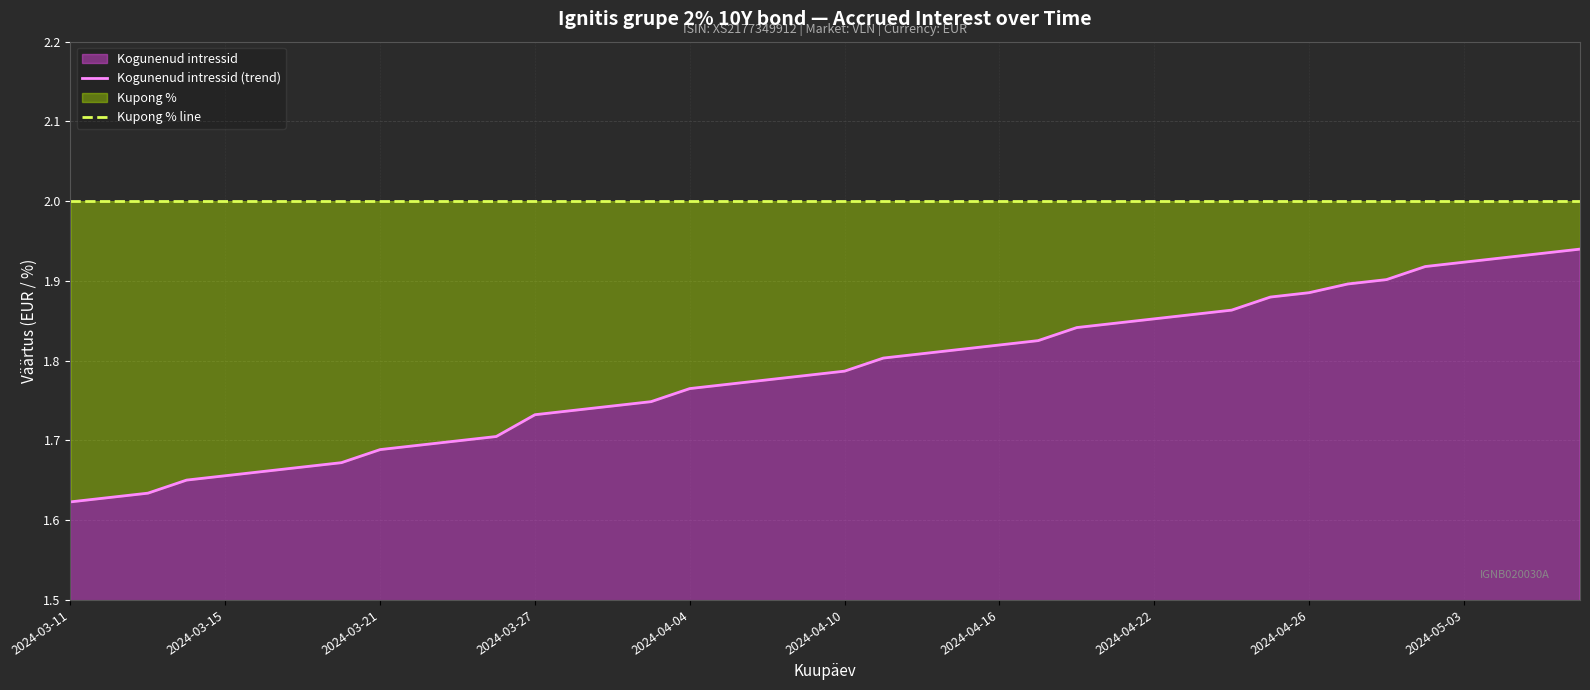

Does the chart have visible grid lines?

Yes